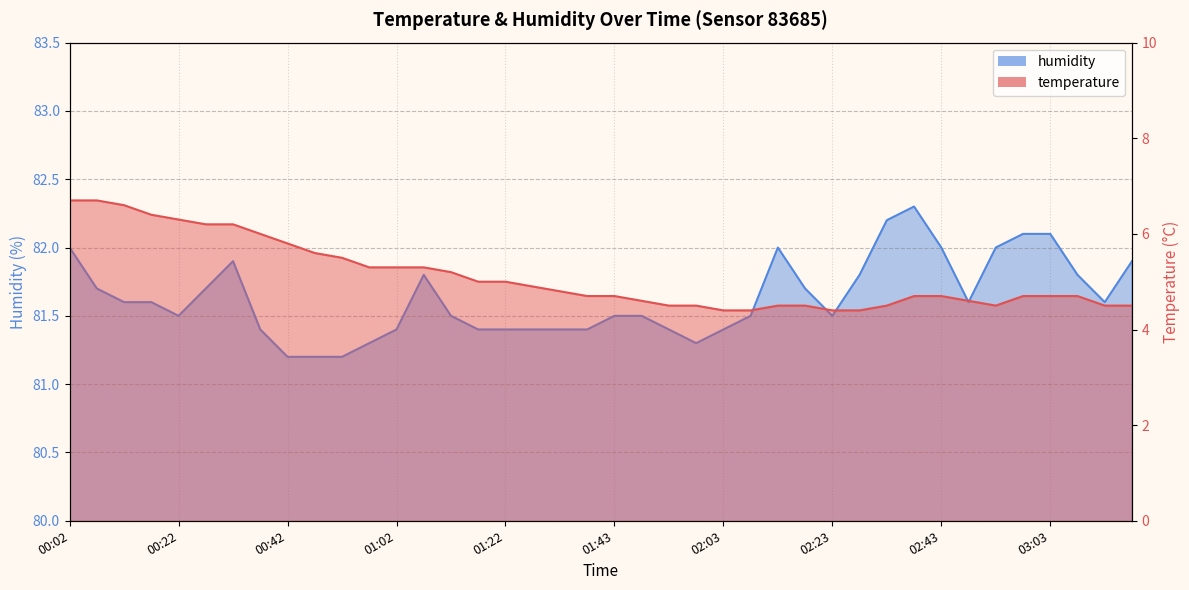

What is the label of the 29th point from the left?

02:23